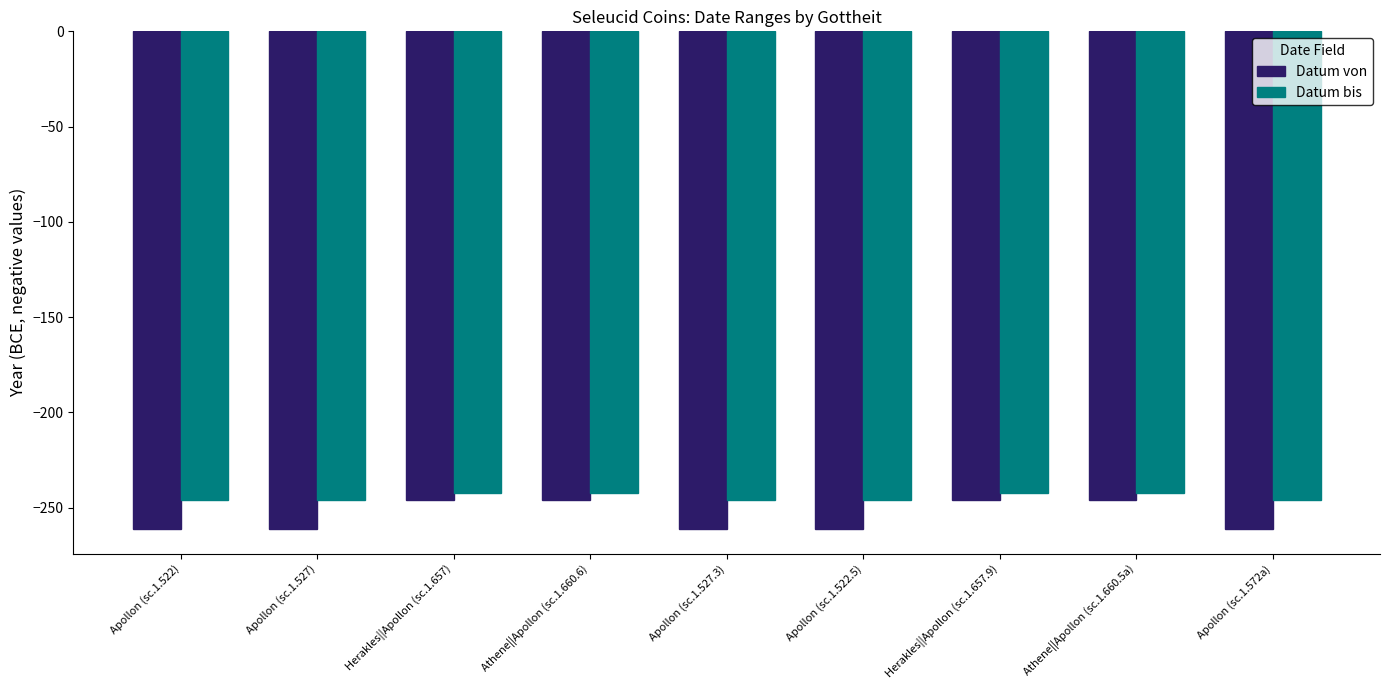

Reading left to right, what are all the values shown in this chart?

Datum von: Apollon (sc.1.522)=-261	Apollon (sc.1.527)=-261	Herakles||Apollon (sc.1.657)=-246	Athene||Apollon (sc.1.660.6)=-246	Apollon (sc.1.527.3)=-261	Apollon (sc.1.522.5)=-261	Herakles||Apollon (sc.1.657.9)=-246	Athene||Apollon (sc.1.660.5a)=-246	Apollon (sc.1.572a)=-261
Datum bis: Apollon (sc.1.522)=-246	Apollon (sc.1.527)=-246	Herakles||Apollon (sc.1.657)=-242	Athene||Apollon (sc.1.660.6)=-242	Apollon (sc.1.527.3)=-246	Apollon (sc.1.522.5)=-246	Herakles||Apollon (sc.1.657.9)=-242	Athene||Apollon (sc.1.660.5a)=-242	Apollon (sc.1.572a)=-246